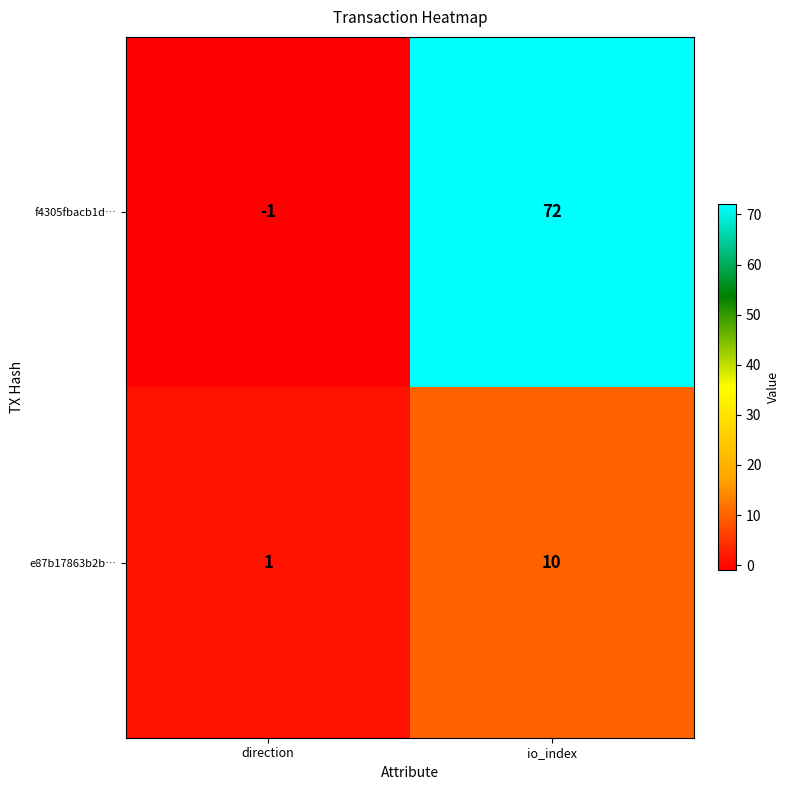

What is the sum of the e87b17863b2b… values at direction and io_index?

11